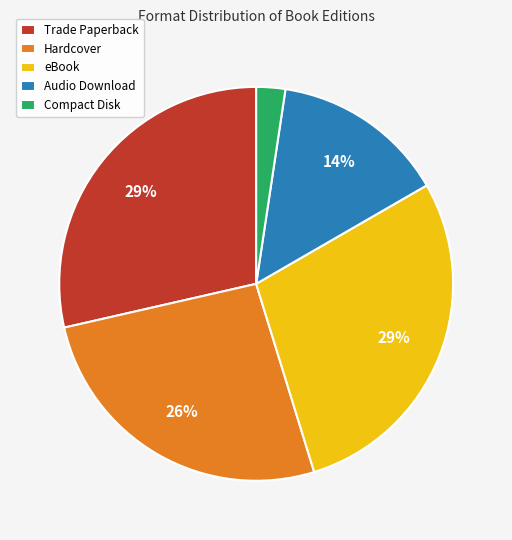

What is the smallest slice in the pie chart?

Compact Disk